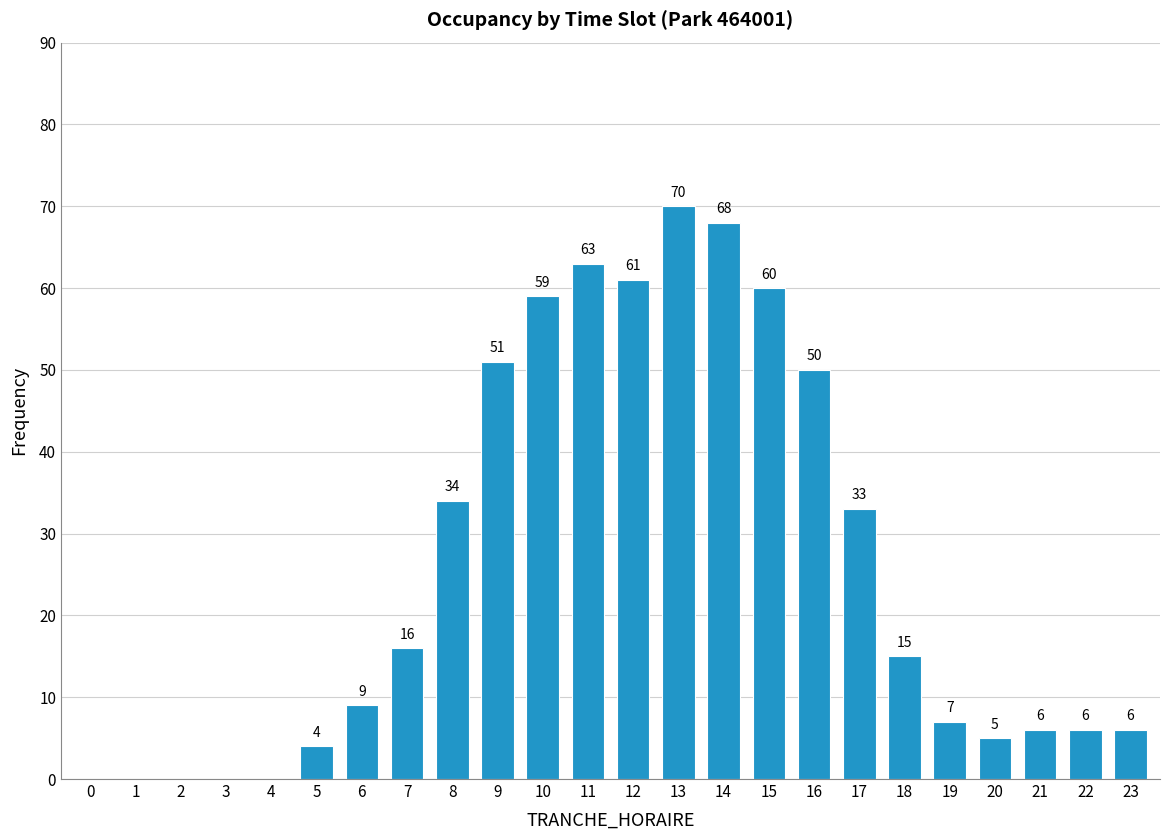

Reading left to right, extract all data points from this chart.

0=0	1=0	2=0	3=0	4=0	5=4	6=9	7=16	8=34	9=51	10=59	11=63	12=61	13=70	14=68	15=60	16=50	17=33	18=15	19=7	20=5	21=6	22=6	23=6